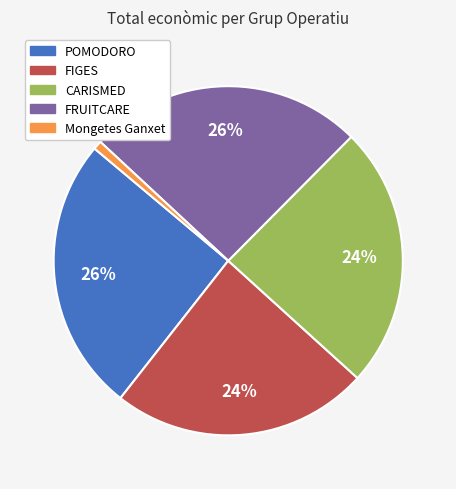

Is there any slice that represents more than half of the pie?

No